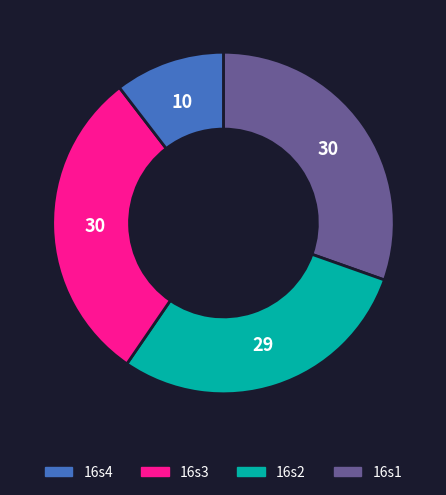

Count the number of slices in the pie.

4